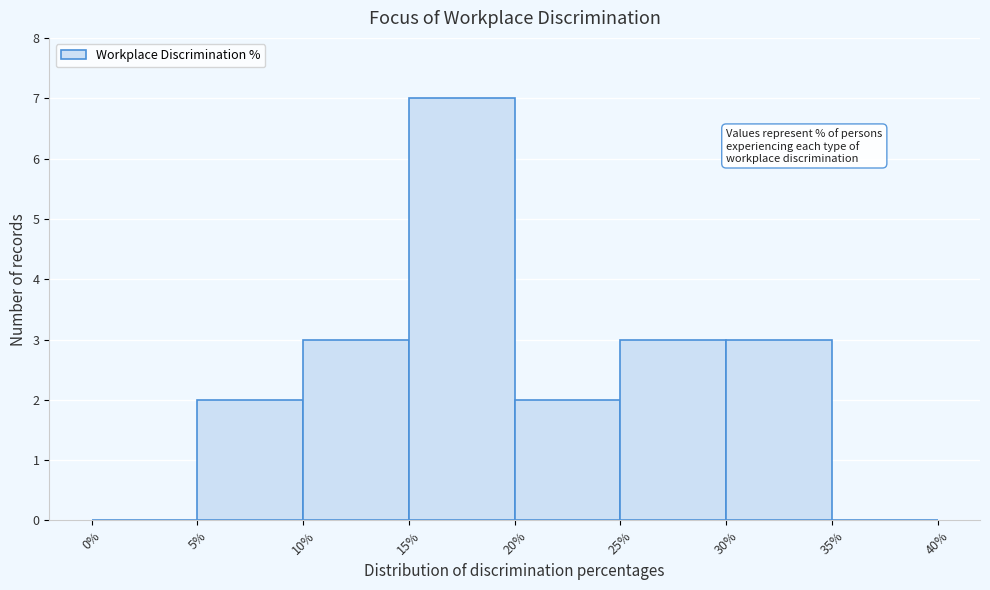

Reading left to right, list every bar in this chart as the range it spans on the x-axis followed by its height. The values are not printed on the chart, so give them approximately, as read against the axis.

0% to 5%: 0
5% to 10%: 2
10% to 15%: 3
15% to 20%: 7
20% to 25%: 2
25% to 30%: 3
30% to 35%: 3
35% to 40%: 0